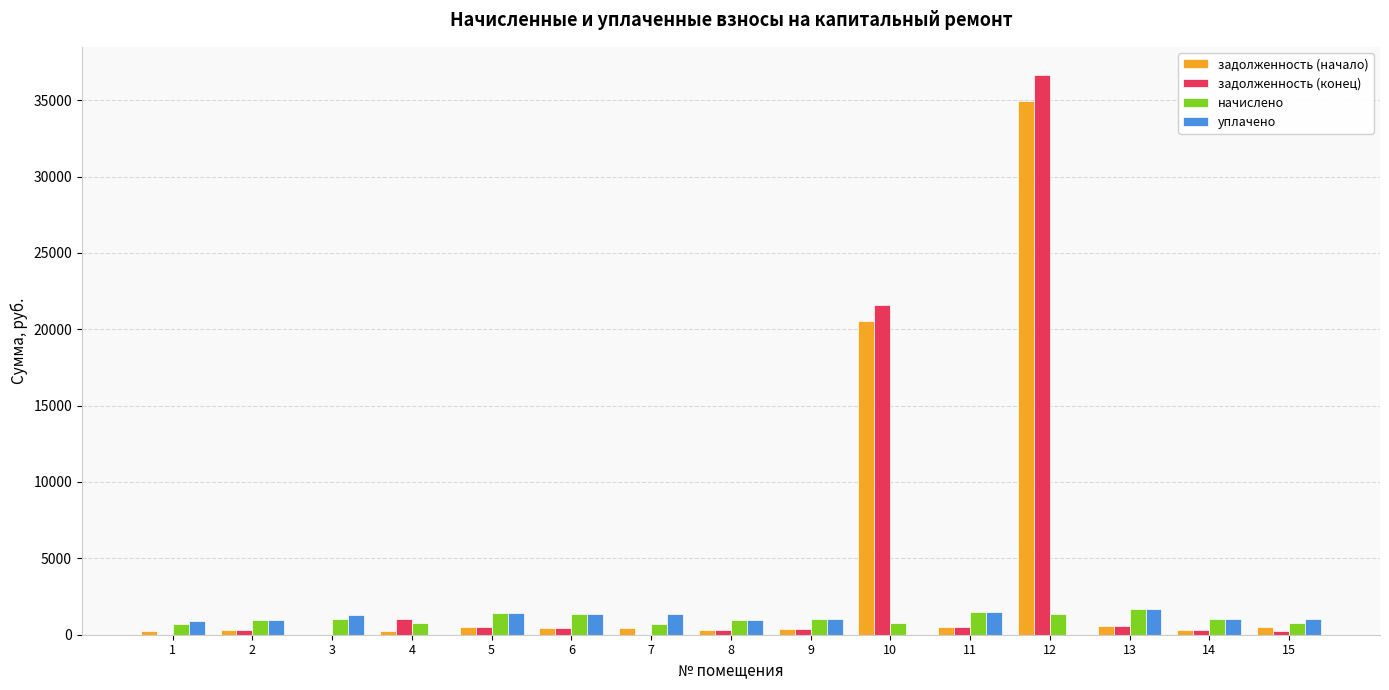

Where does the уплачено series first go above 1032?

3